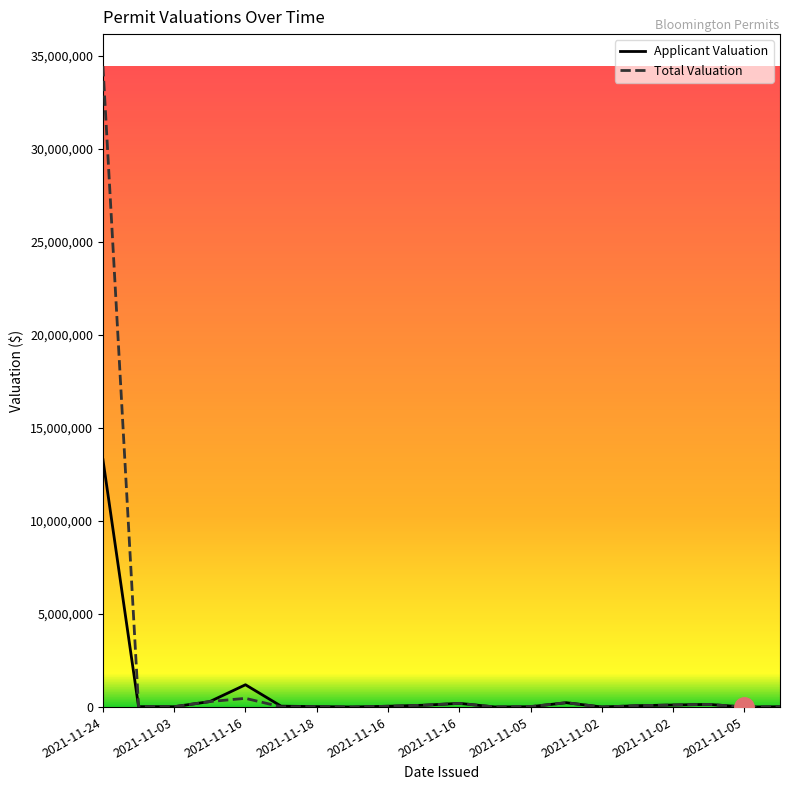

What is the difference between the maximum and minimum values in the Applicant Valuation series?

13296999